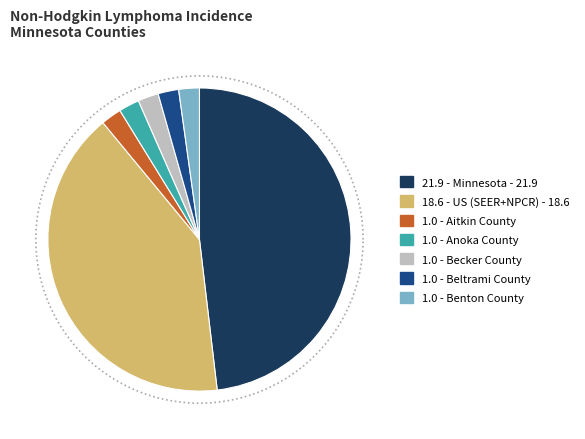

Rank the categories by value from lowest to highest.

Aitkin County, Anoka County, Becker County, Beltrami County, Benton County, US (SEER+NPCR) - 18.6, Minnesota - 21.9